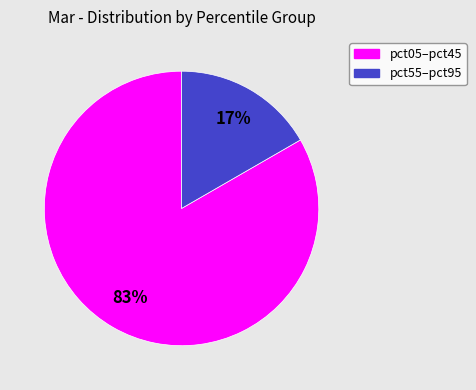

To the nearest percent, what is the average slice percentage?

50%